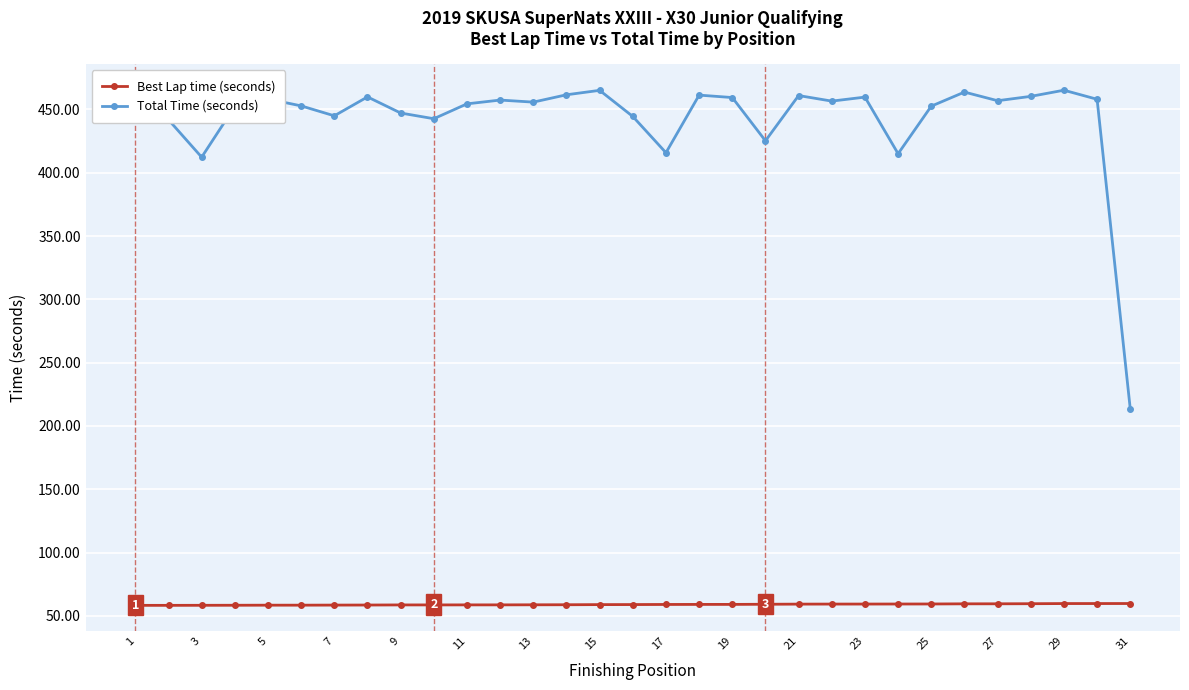

Reading left to right, list all the values displayed in this chart.

Best Lap time (seconds): 58.3	58.3	58.4	58.4	58.5	58.5	58.5	58.6	58.7	58.7	58.7	58.7	58.7	58.8	58.9	58.9	59.0	59.1	59.1	59.2	59.3	59.3	59.3	59.4	59.4	59.5	59.5	59.6	59.7	59.7	59.8
Total Time (seconds): 465.3	441.8	412.3	452.4	458.2	452.8	444.9	459.9	447.1	442.6	454.4	457.4	455.8	461.6	465.1	444.4	415.8	461.3	459.4	425.2	460.9	456.6	459.7	415.0	452.6	463.7	456.9	460.3	465.2	458.0	213.5